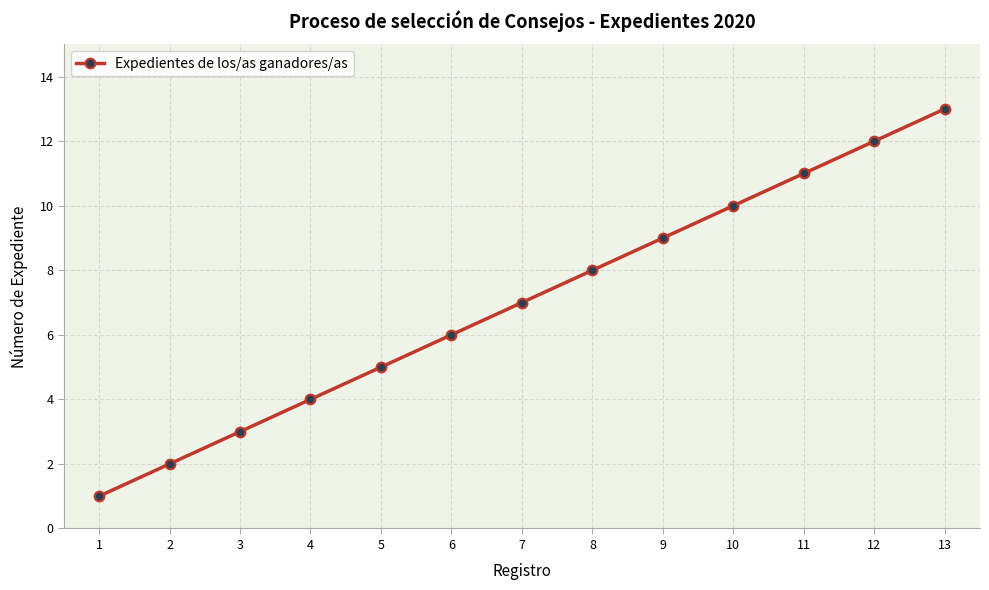

True or false: the data shows 17 at 12.

False